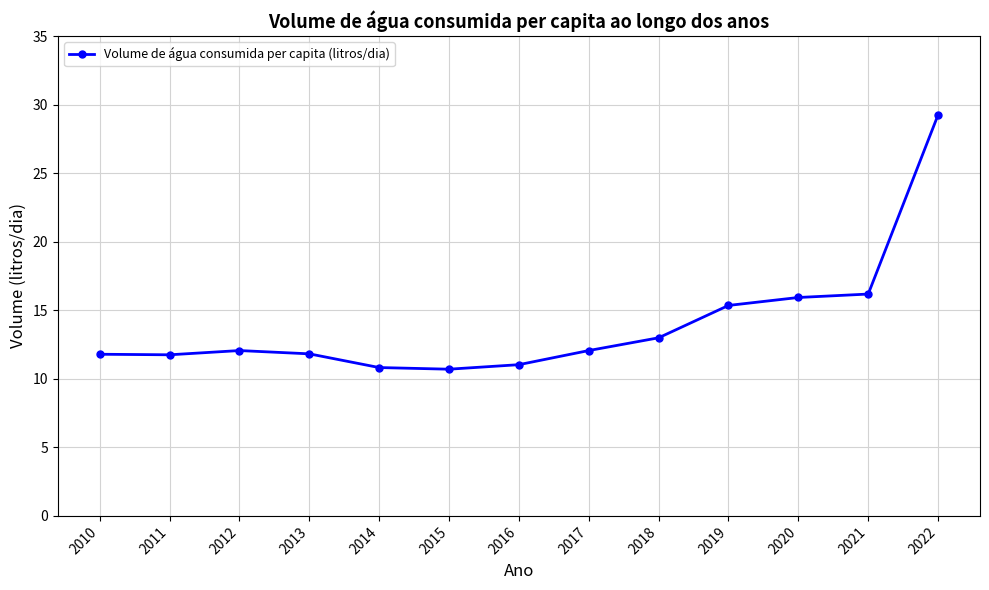

What is the value of the 9th point from the left?

13.0